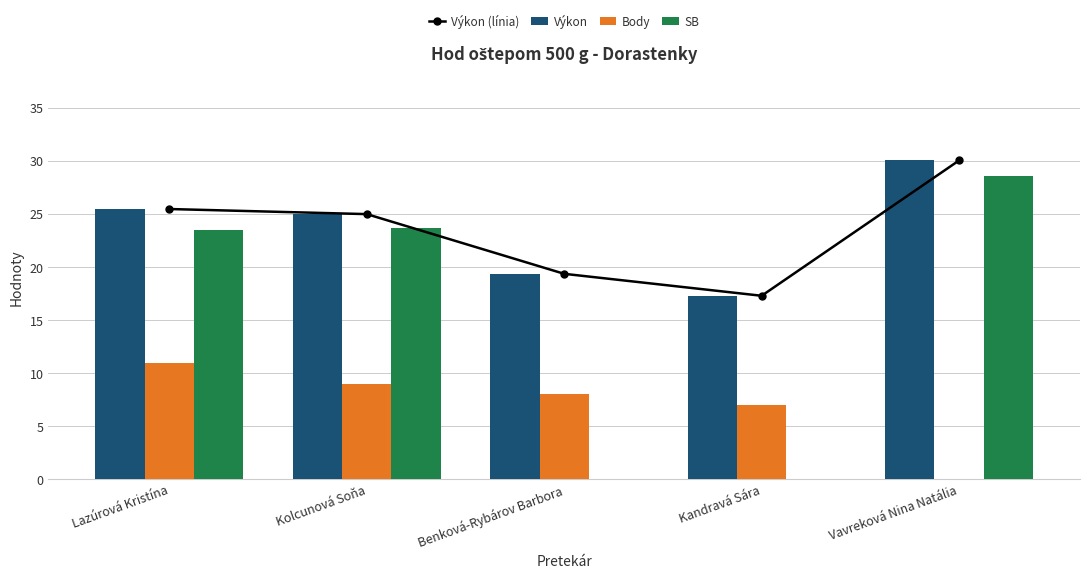

Which has a higher value, Vavreková Nina Natália or Kolcunová Soňa?

Vavreková Nina Natália